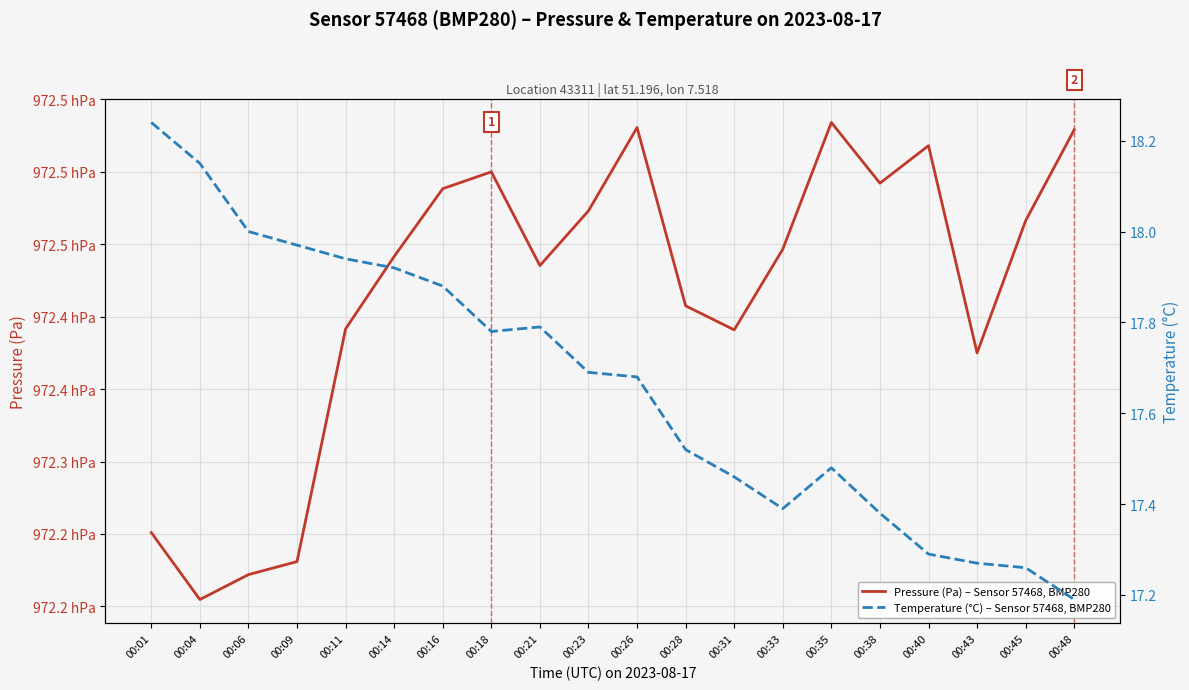

True or false: Temperature (°C) – Sensor 57468, BMP280 and Pressure (Pa) – Sensor 57468, BMP280 intersect in this chart.

False